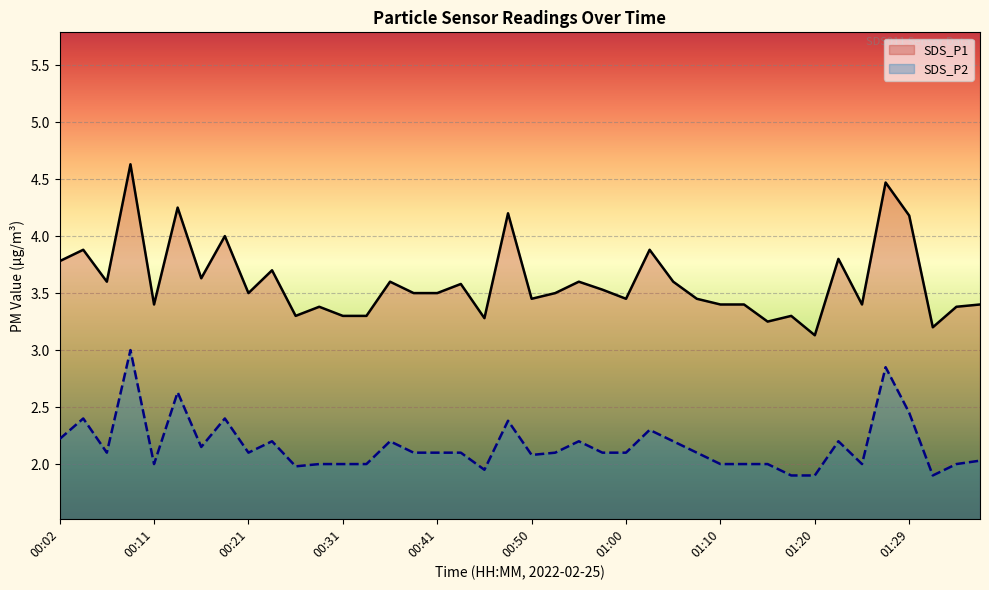

What is the value of the SDS_P2 point at the 16th from the left?

2.1